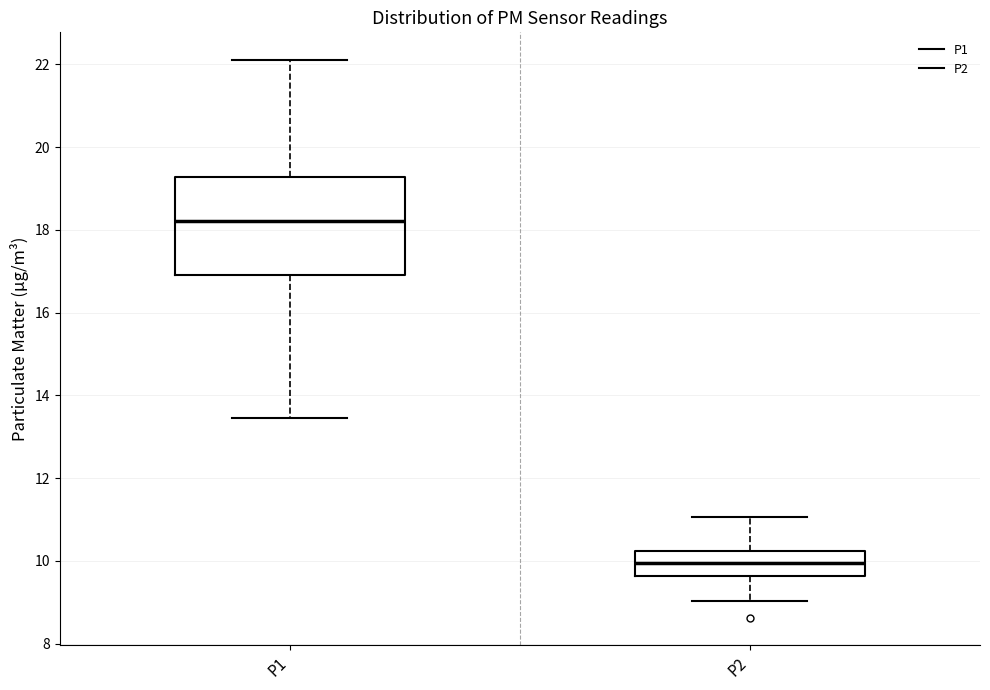

Reading left to right, read every box against the y-axis: the position of its median line, the range the box covers, and the ends of its whiskers. The values are not printed on the chart, so give them approximately, as read against the axis.

P1: median 18.2, box 17.0 to 19.2, whiskers 13.4 to 22.2
P2: median 10.0, box 9.6 to 10.2, whiskers 9.0 to 11.0